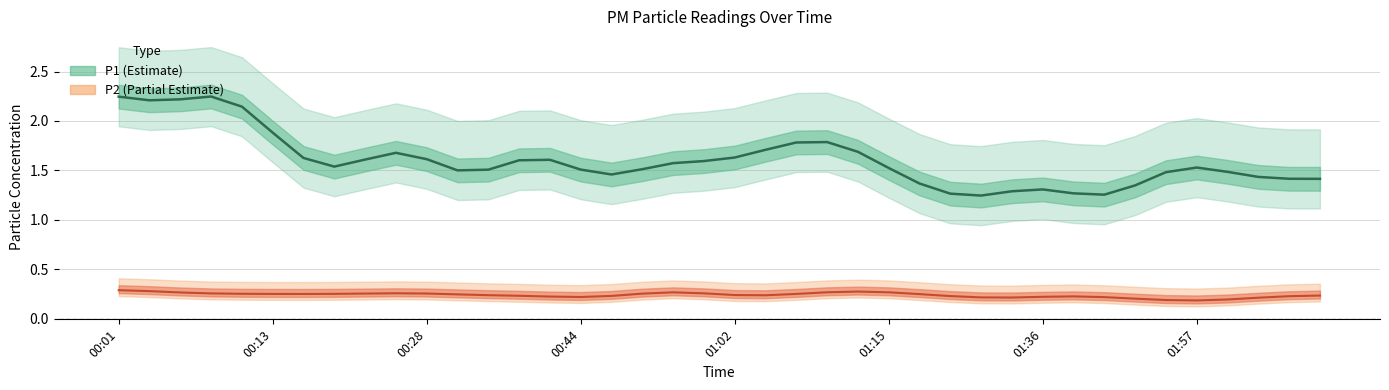

Where is the first local minimum for P1?

00:04